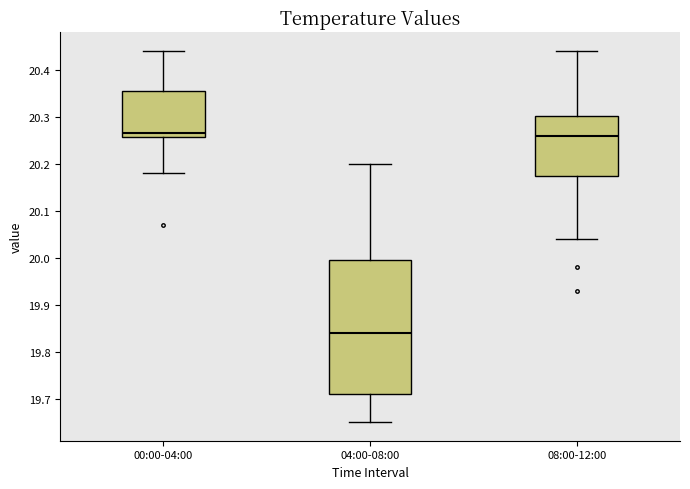

Comparing the boxes themselves (not the whiskers), which one is the tallest?

04:00-08:00